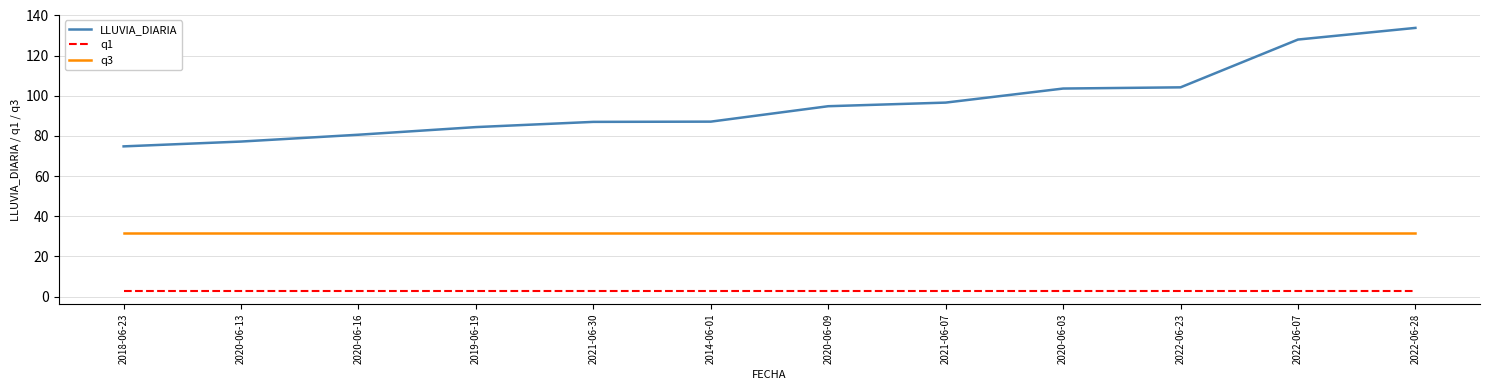

True or false: LLUVIA_DIARIA and q1 intersect in this chart.

False